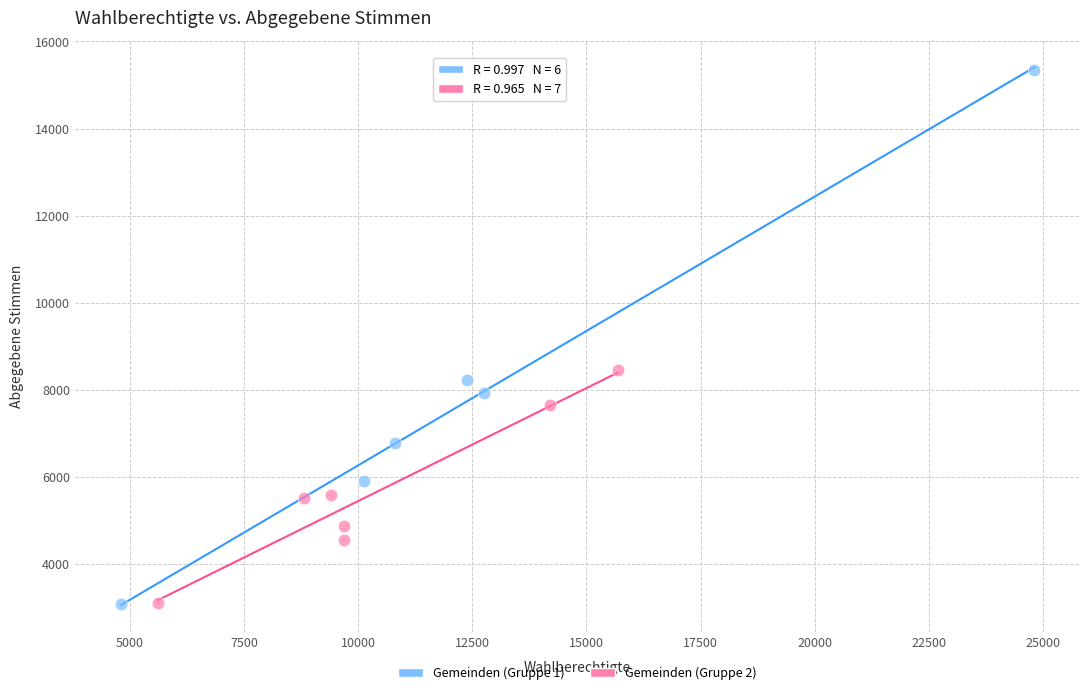

Which series has the widest spread of Y values?

Gemeinden (Gruppe 1)